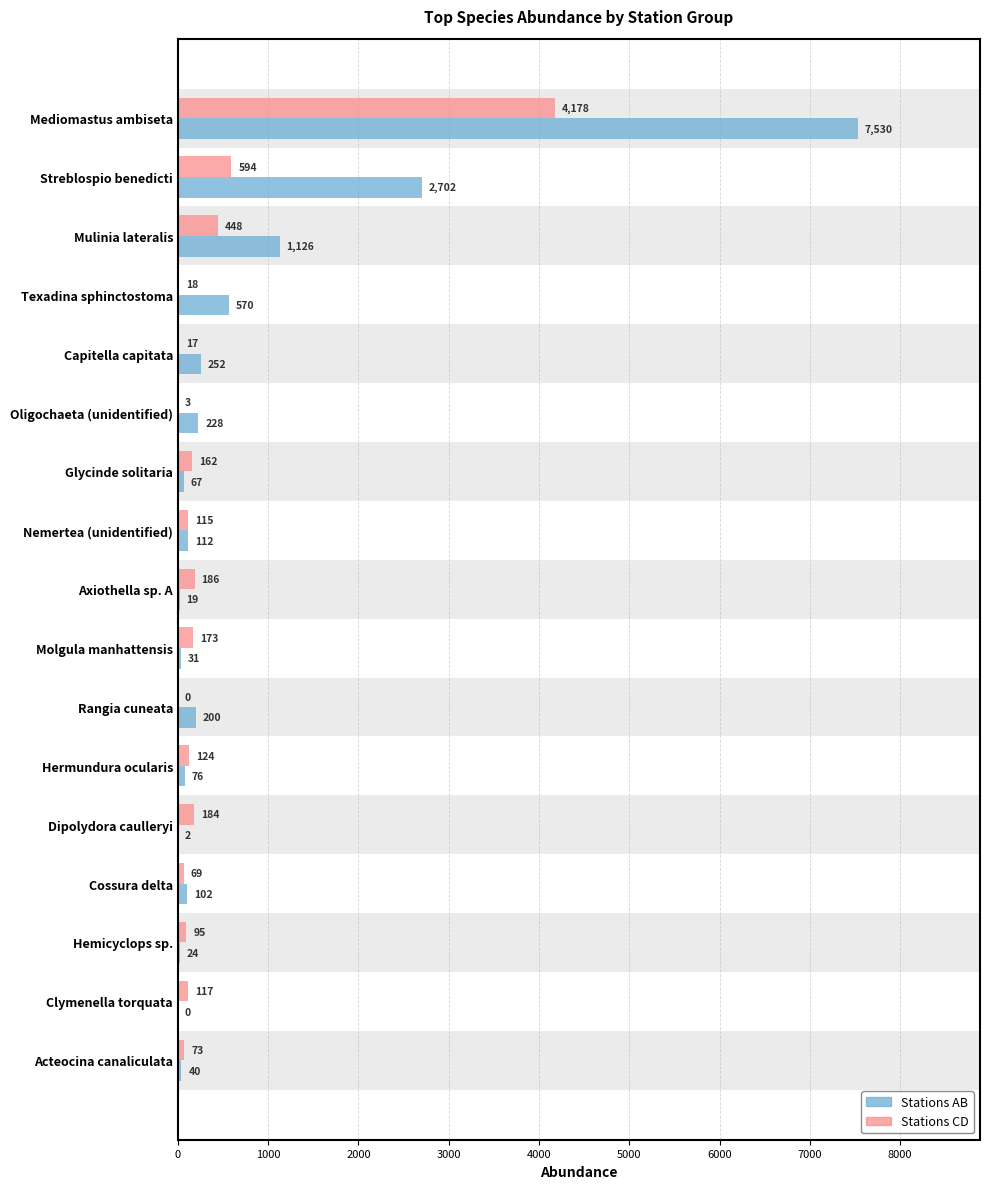

Between Mediomastus ambiseta and Capitella capitata, which series saw the biggest shift?

Stations AB